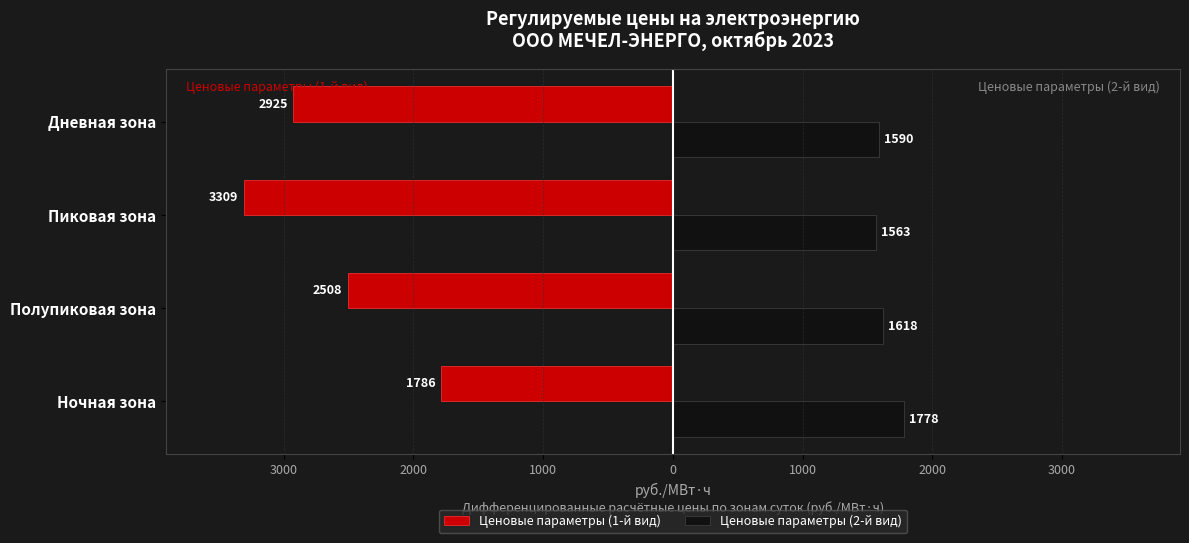

What are all the series names shown in the legend?

Ценовые параметры (1-й вид), Ценовые параметры (2-й вид)